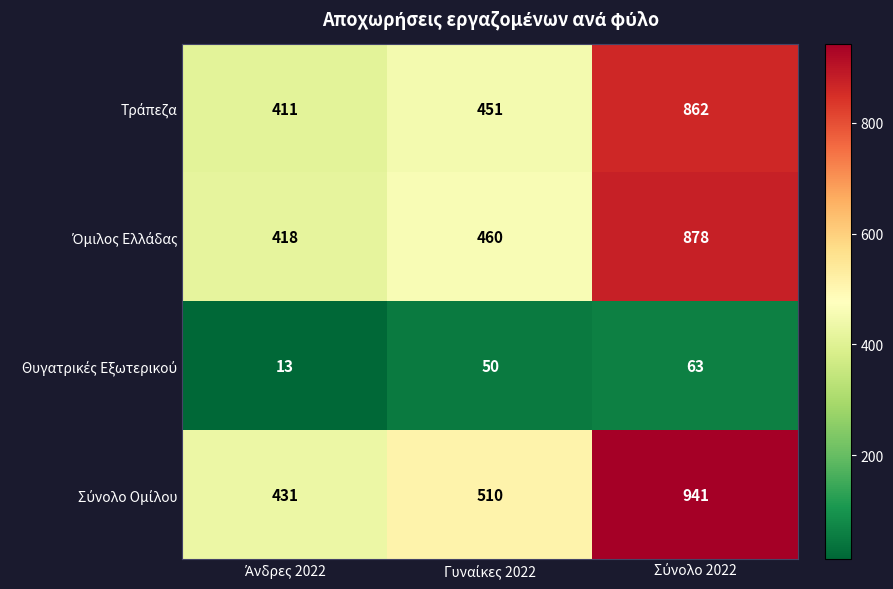

At how many categories does at least one series exceed 395?

3